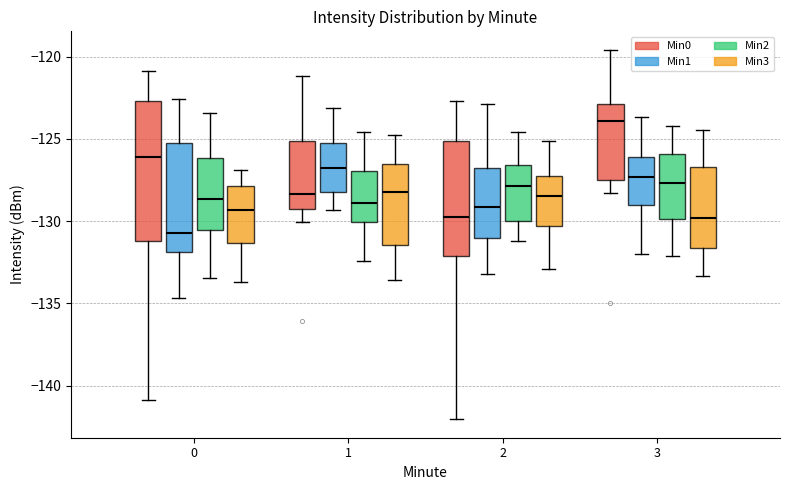

Reading left to right, transcribe this box plot: for each box, give where its median line is, the range the box spans, and where its two whiskers end, as read against the y-axis. The values are not printed on the chart, so give them approximately, as read against the axis.

0 (Min0): median -126.0, box -131.0 to -122.5, whiskers -141.0 to -121.0
0 (Min1): median -130.5, box -132.0 to -125.5, whiskers -134.5 to -122.5
0 (Min2): median -128.5, box -130.5 to -126.0, whiskers -133.5 to -123.5
0 (Min3): median -129.5, box -131.5 to -128.0, whiskers -133.5 to -127.0
1 (Min0): median -128.5, box -129.5 to -125.0, whiskers -130.0 to -121.0
1 (Min1): median -127.0, box -128.5 to -125.0, whiskers -129.5 to -123.0
1 (Min2): median -129.0, box -130.0 to -127.0, whiskers -132.5 to -124.5
1 (Min3): median -128.0, box -131.5 to -126.5, whiskers -133.5 to -125.0
2 (Min0): median -129.5, box -132.0 to -125.0, whiskers -142.0 to -122.5
2 (Min1): median -129.0, box -131.0 to -127.0, whiskers -133.0 to -123.0
2 (Min2): median -128.0, box -130.0 to -126.5, whiskers -131.0 to -124.5
2 (Min3): median -128.5, box -130.5 to -127.5, whiskers -133.0 to -125.0
3 (Min0): median -124.0, box -127.5 to -123.0, whiskers -128.5 to -119.5
3 (Min1): median -127.5, box -129.0 to -126.0, whiskers -132.0 to -123.5
3 (Min2): median -127.5, box -130.0 to -126.0, whiskers -132.0 to -124.0
3 (Min3): median -130.0, box -131.5 to -126.5, whiskers -133.5 to -124.5